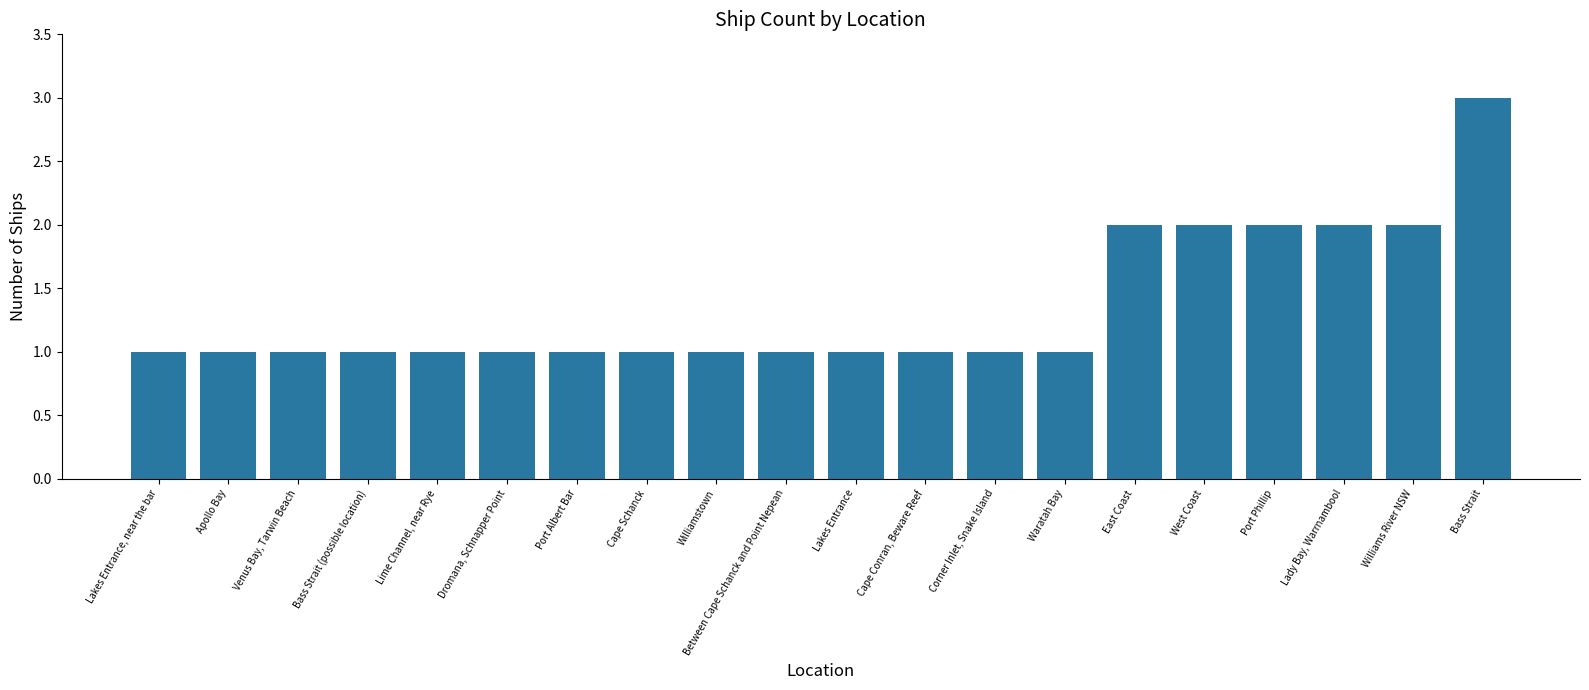

What is the ratio of the value at Apollo Bay to the value at Port Albert Bar?

1.0